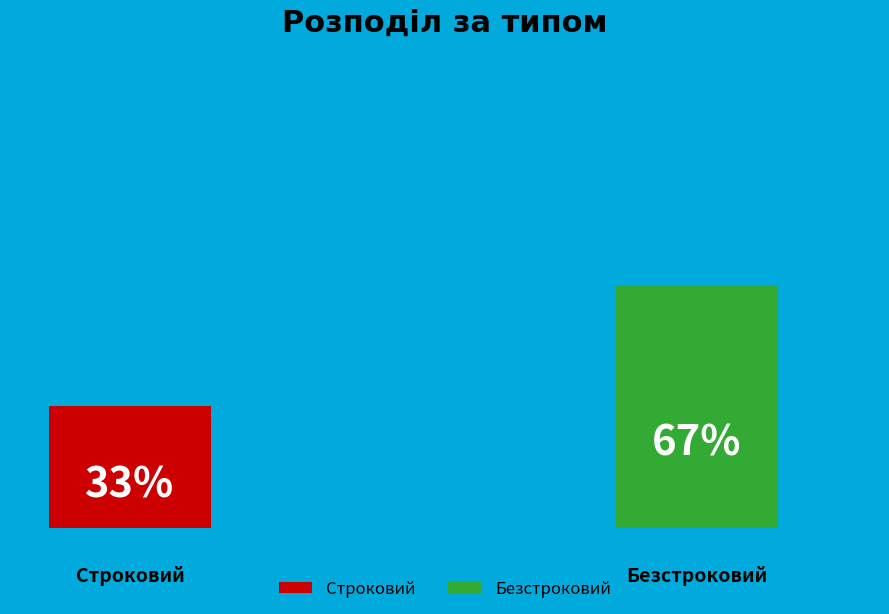

How many segments does this pie chart have?

2